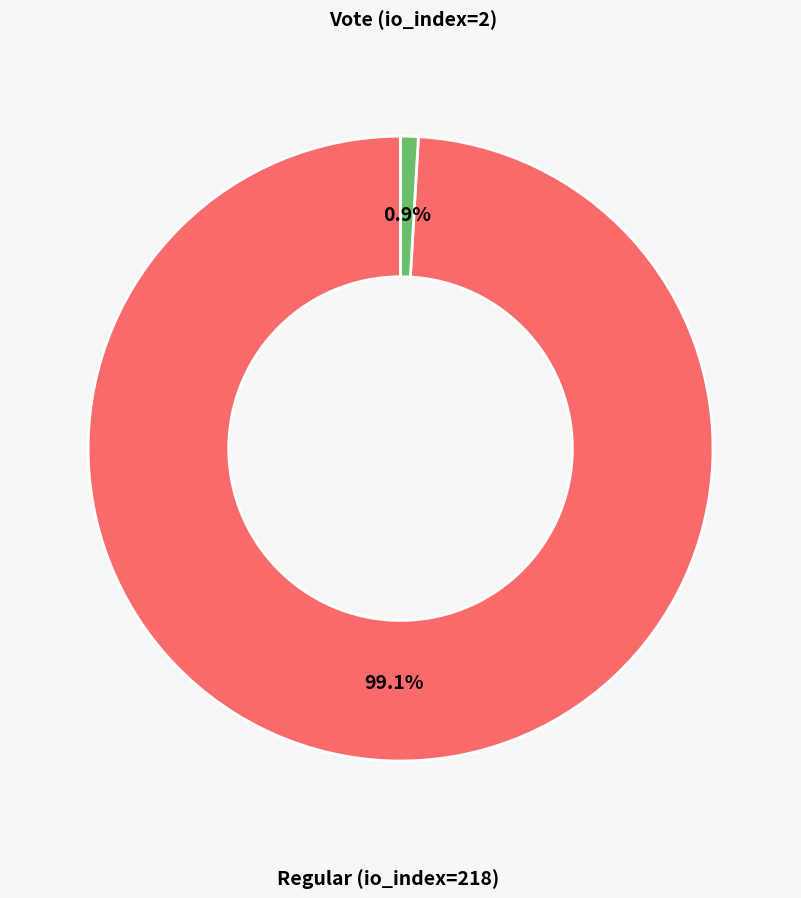

To the nearest percent, what is the difference between the largest and smallest slice percentages?

98%